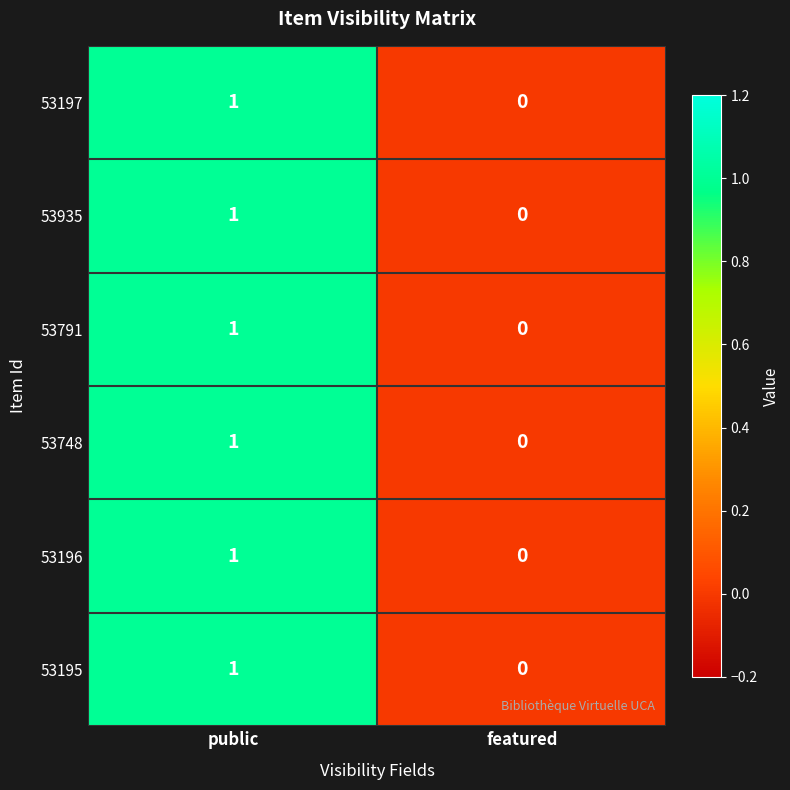

Is it true that 53196 equals -1 at featured?

False